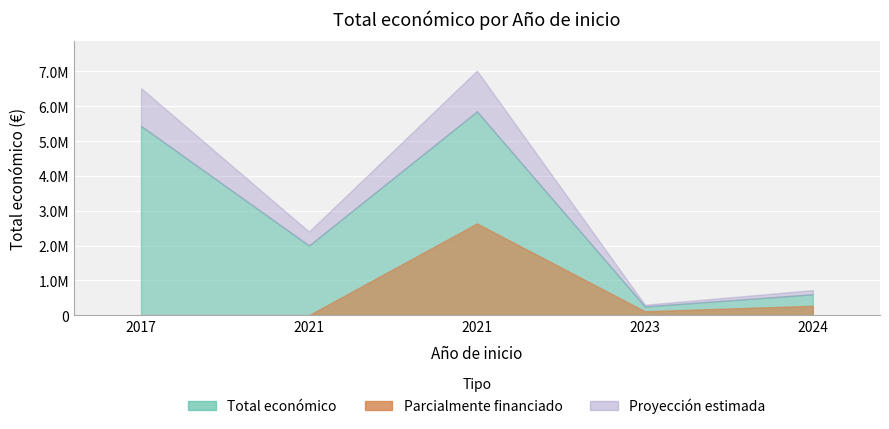

Reading left to right, what are all the values shown in this chart?

5433552	1999846	5850917	250000	600000